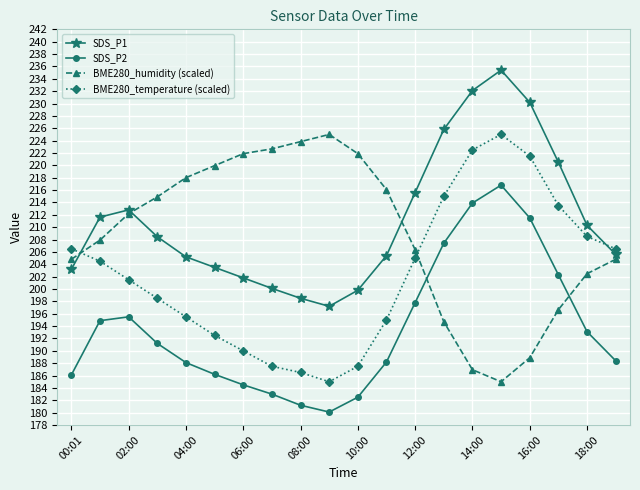

What is the value of the SDS_P2 point at the 2nd from the left?

194.9